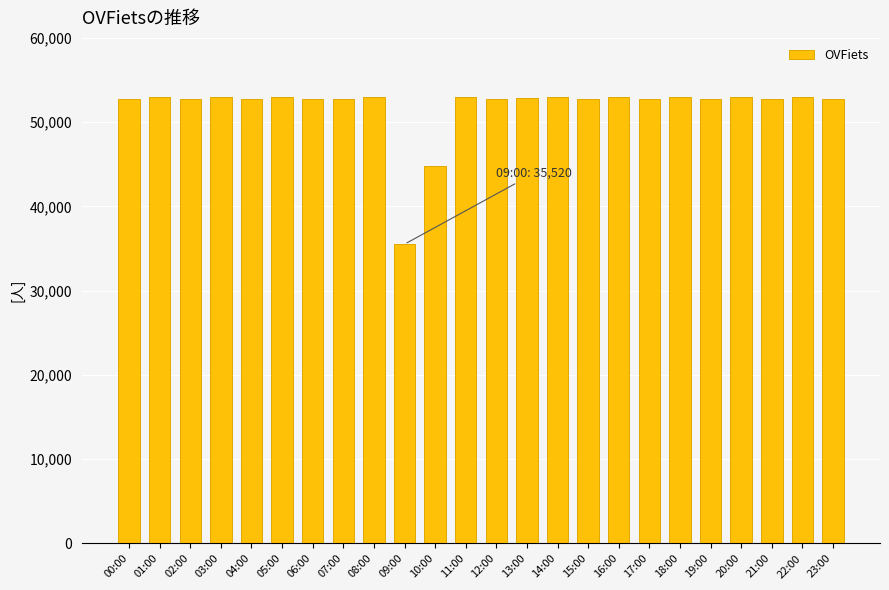

Which category has the lowest value across all series?

09:00